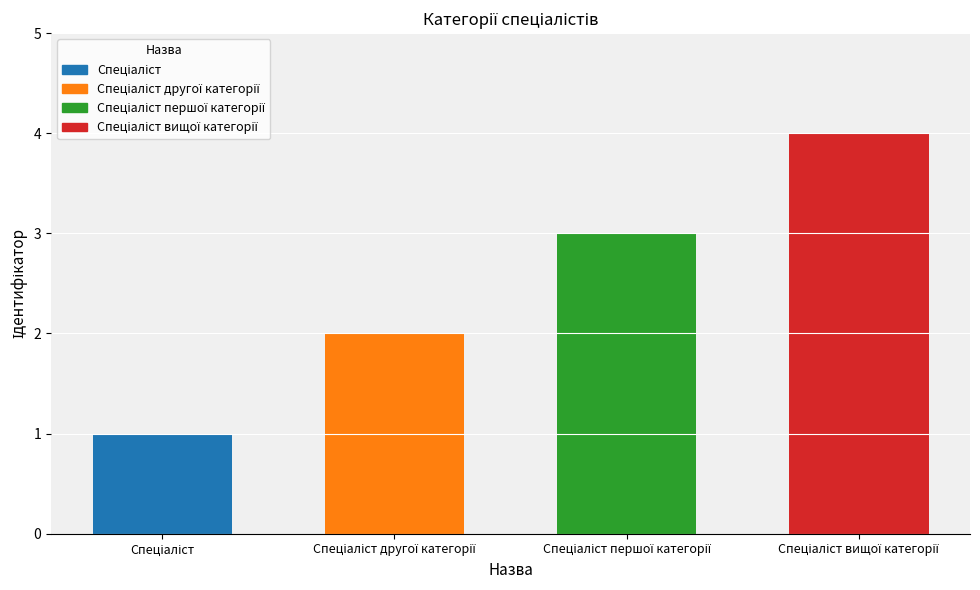

The chart shows a value of 3 at Спеціаліст першої категорії. True or false?

True